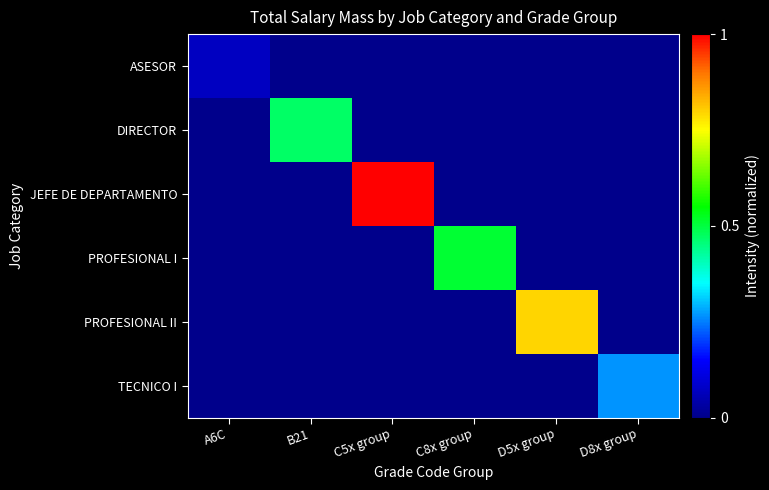

Reading left to right, what are all the values shown in this chart?

ASESOR: A6C=0.1	B21=0.0	C5x group=0.0	C8x group=0.0	D5x group=0.0	D8x group=0.0
DIRECTOR: A6C=0.0	B21=0.5	C5x group=0.0	C8x group=0.0	D5x group=0.0	D8x group=0.0
JEFE DE DEPARTAMENTO: A6C=0.0	B21=0.0	C5x group=1.0	C8x group=0.0	D5x group=0.0	D8x group=0.0
PROFESIONAL I: A6C=0.0	B21=0.0	C5x group=0.0	C8x group=0.5	D5x group=0.0	D8x group=0.0
PROFESIONAL II: A6C=0.0	B21=0.0	C5x group=0.0	C8x group=0.0	D5x group=0.8	D8x group=0.0
TECNICO I: A6C=0.0	B21=0.0	C5x group=0.0	C8x group=0.0	D5x group=0.0	D8x group=0.3